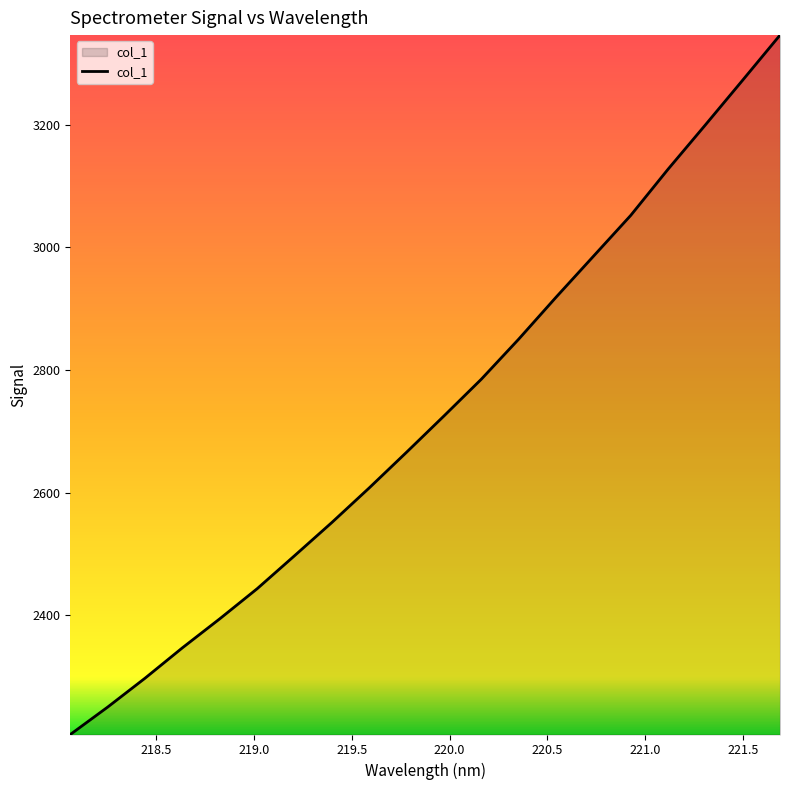

What is the greatest value displayed?

3346.2